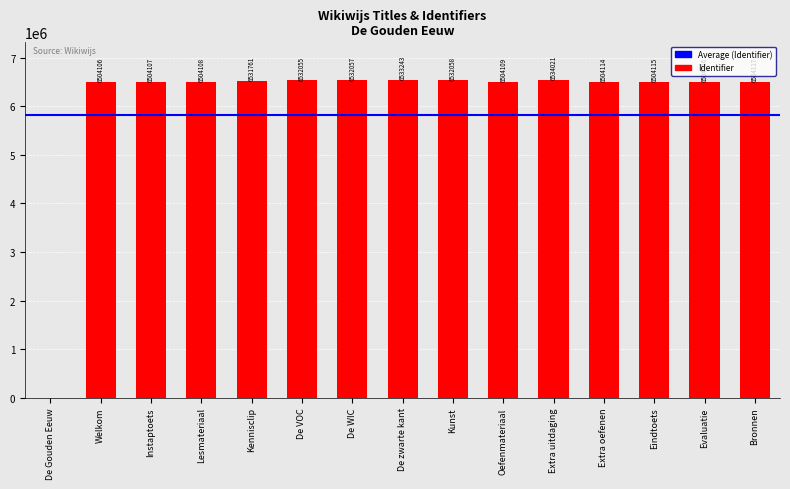

True or false: the data shows 2218324 at Instaptoets.

False